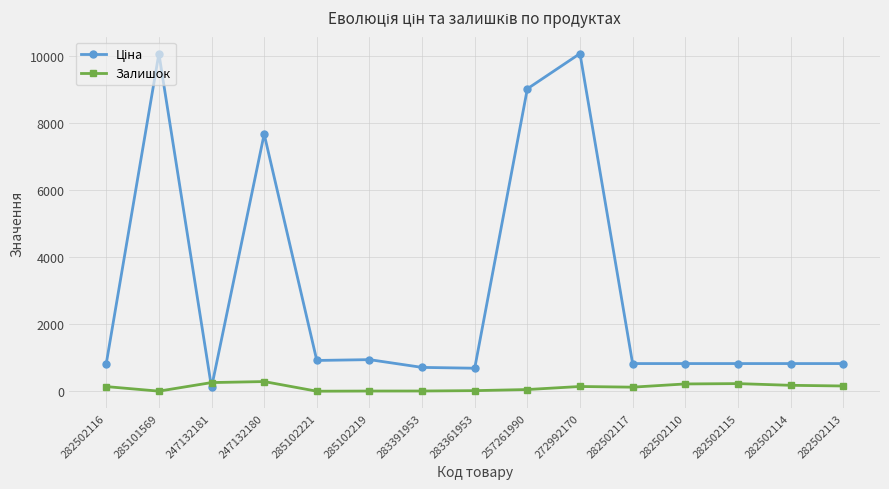

What is the highest value of the Залишок series?

290.0